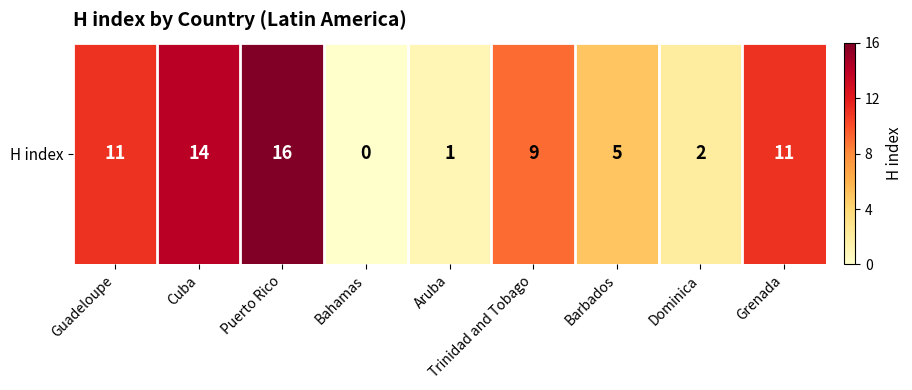

Rank the categories by value from lowest to highest.

Bahamas, Aruba, Dominica, Barbados, Trinidad and Tobago, Guadeloupe, Grenada, Cuba, Puerto Rico